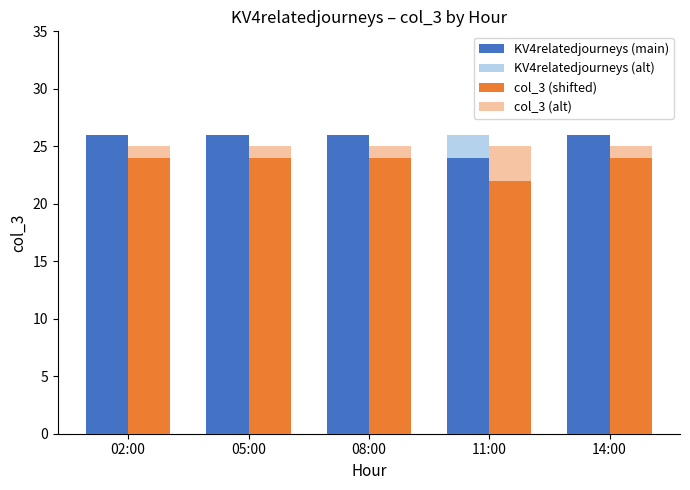

What is the approximate value of col_3 (shifted) at 08:00?

24